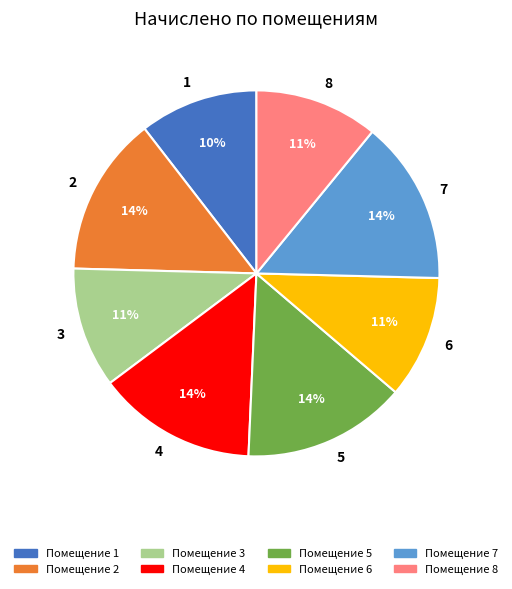

What is the ratio of the value at 8 to the value at 6?

1.0